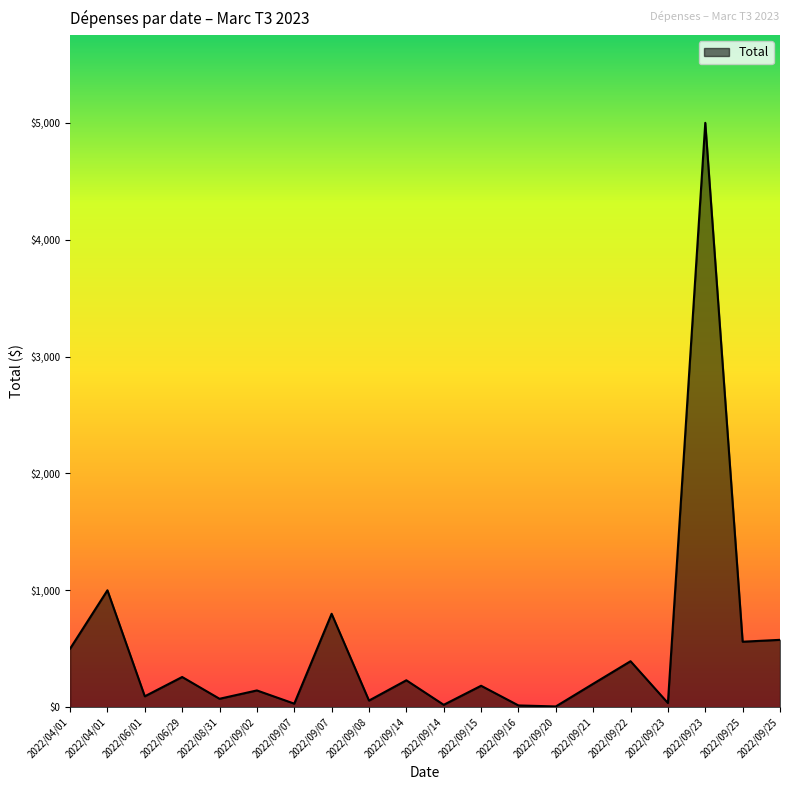

Is this an area chart (filled region under the line)?

Yes